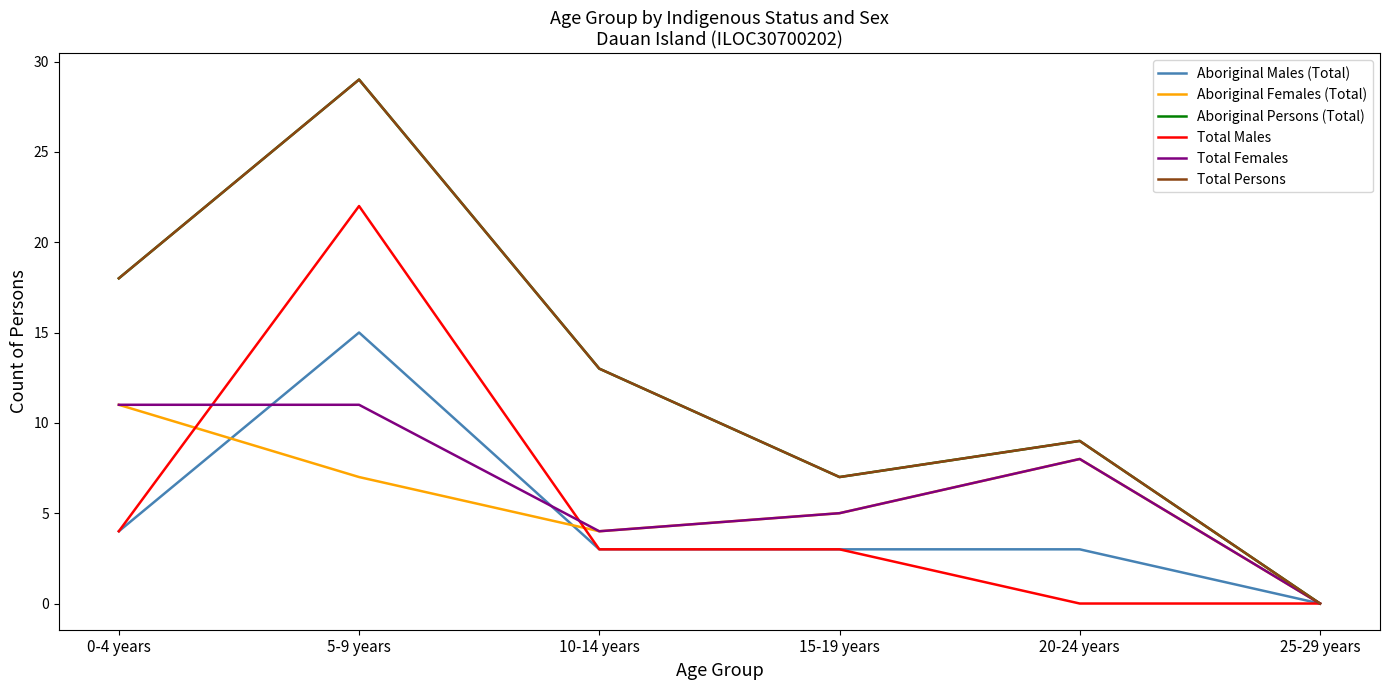

True or false: Aboriginal Persons (Total) has more than 0 points higher than both neighbors.

True